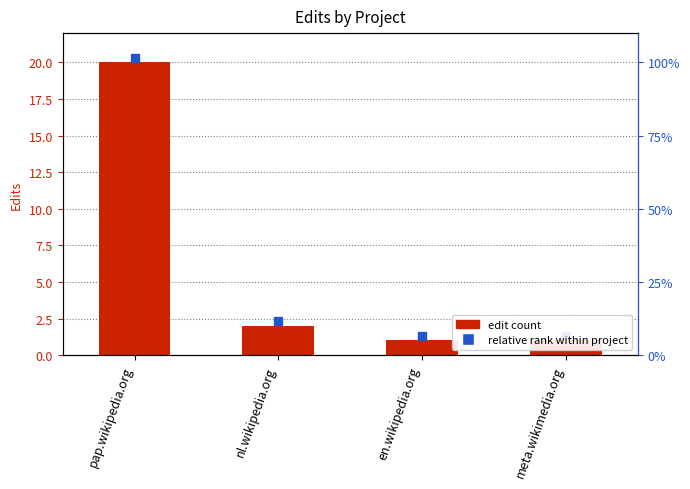

The chart shows a value of 14 at pap.wikipedia.org. True or false?

False